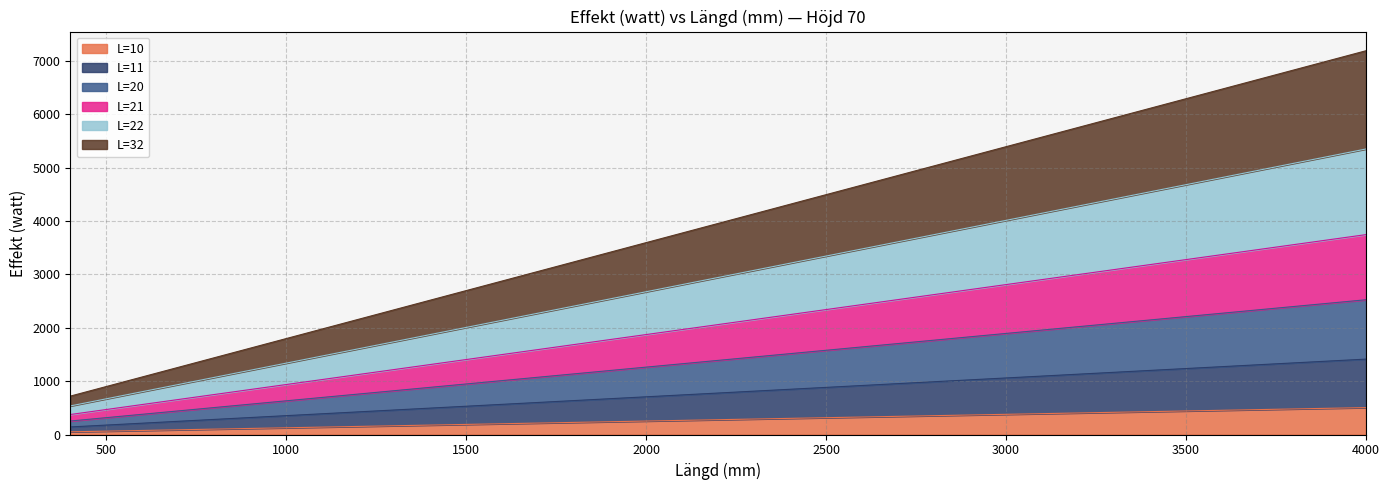

True or false: L=21 and L=10 intersect in this chart.

False